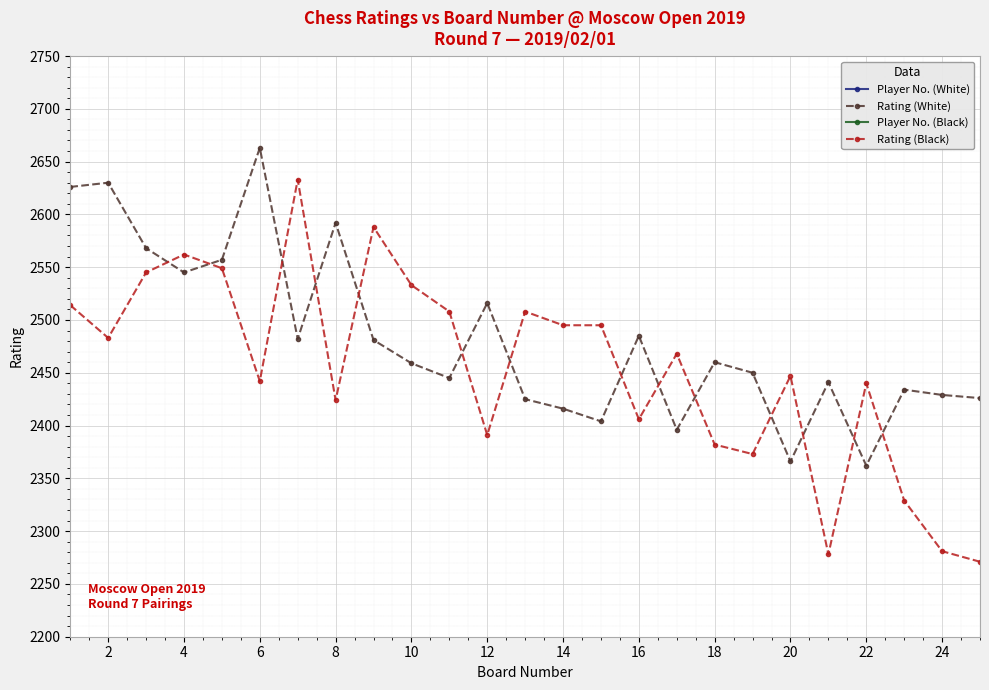

How many times do Rating (White) and Rating (Black) cross each other?

14